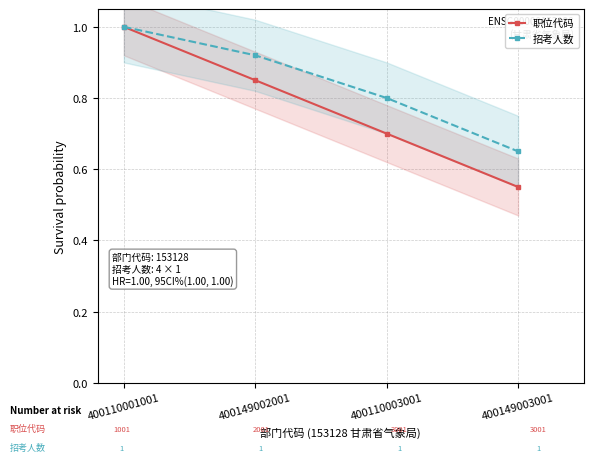

What position from the left is 400149003001?

4